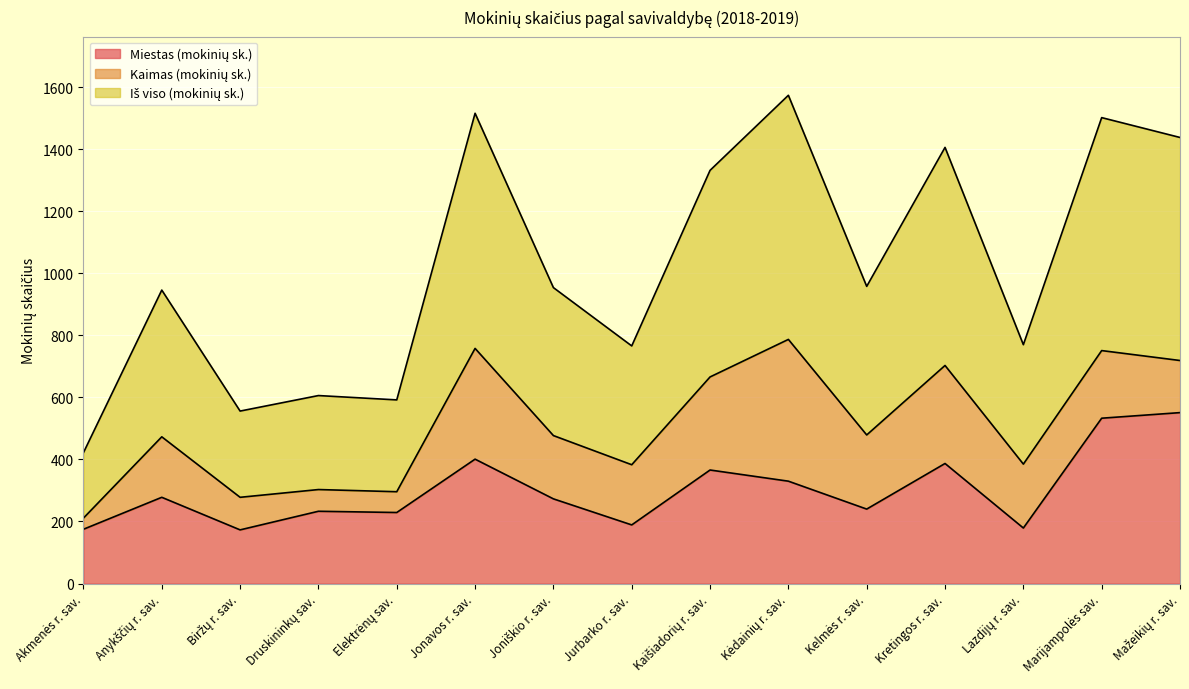

Between Jurbarko r. sav. and Mažeikių r. sav., which series saw the biggest shift?

Miestas (mokinių sk.)